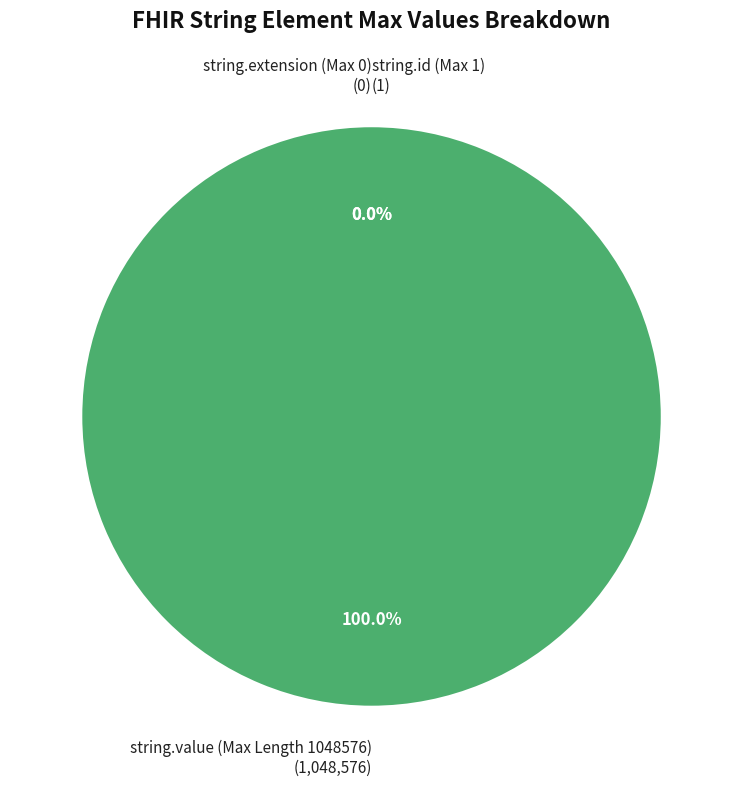

Count the number of slices in the pie.

3